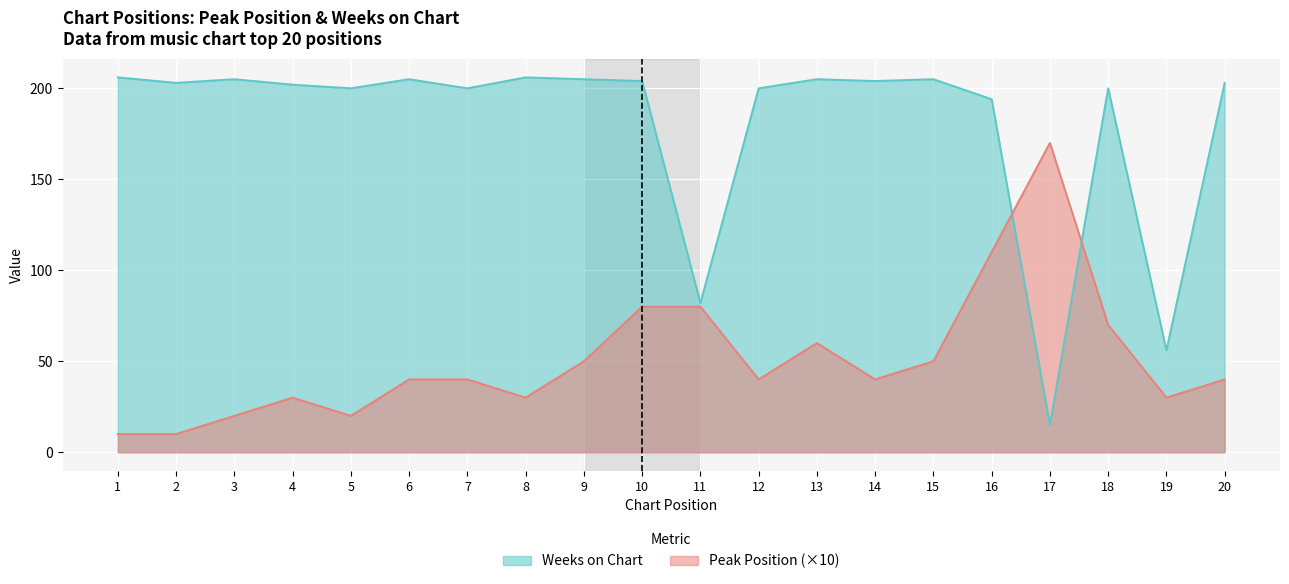

How many values in the Weeks on Chart series are below 203?

9